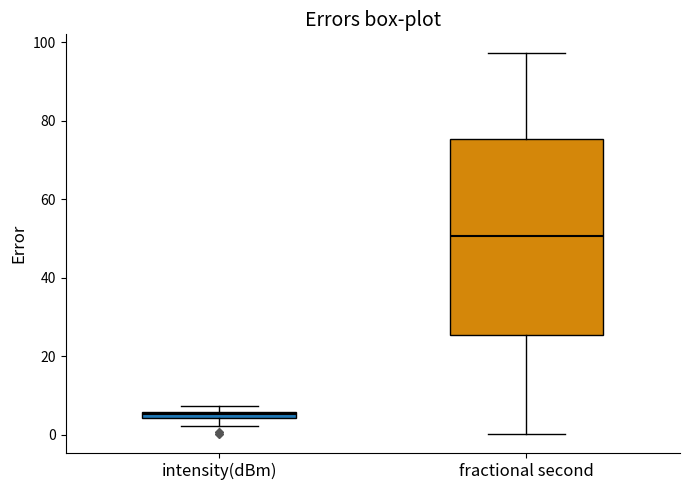

Where is the lower edge of the box for fractional second on the y-axis? The values are not printed on the chart, so give them approximately, as read against the axis.

26